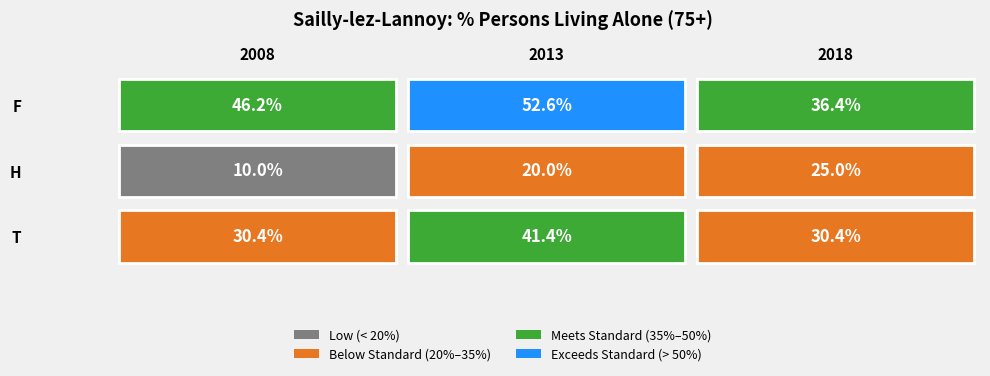

Reading left to right, extract all data points from this chart.

F: 2008=46.2	2013=52.6	2018=36.4
H: 2008=10.0	2013=20.0	2018=25.0
T: 2008=30.4	2013=41.4	2018=30.4